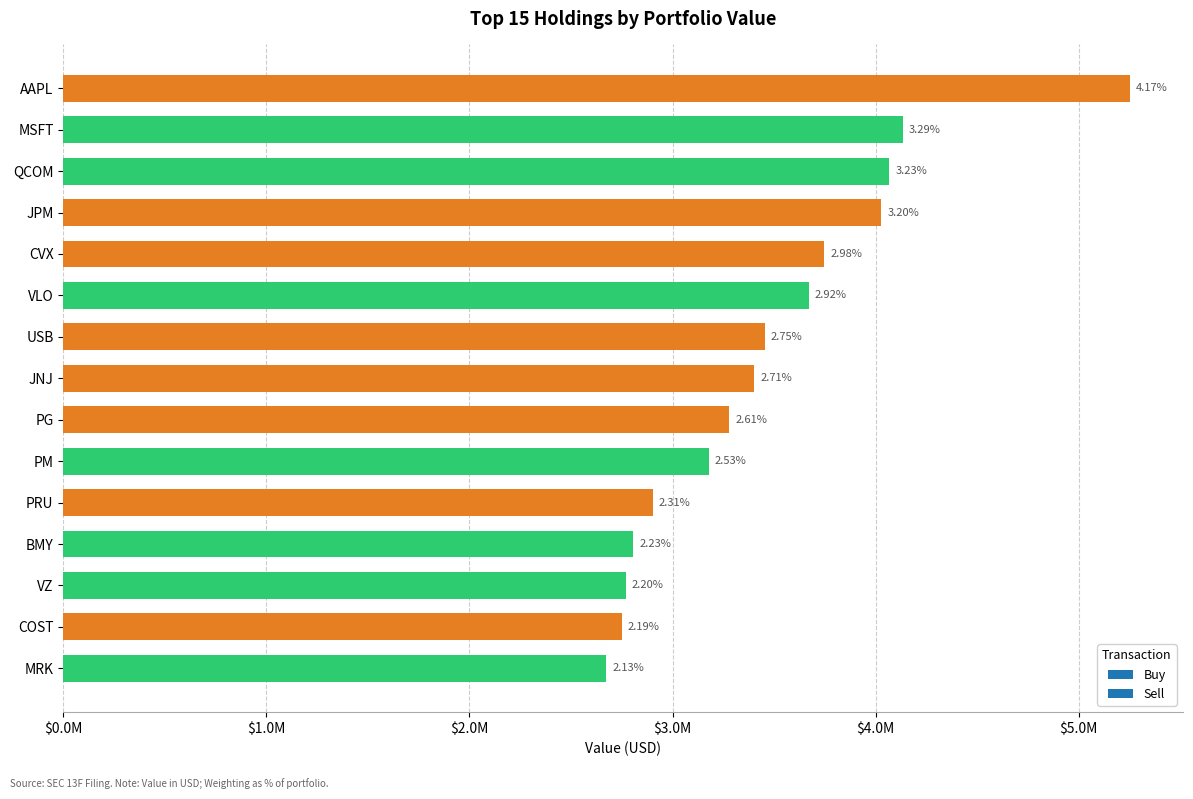

What is the difference between the second highest and minimum values?

1461000